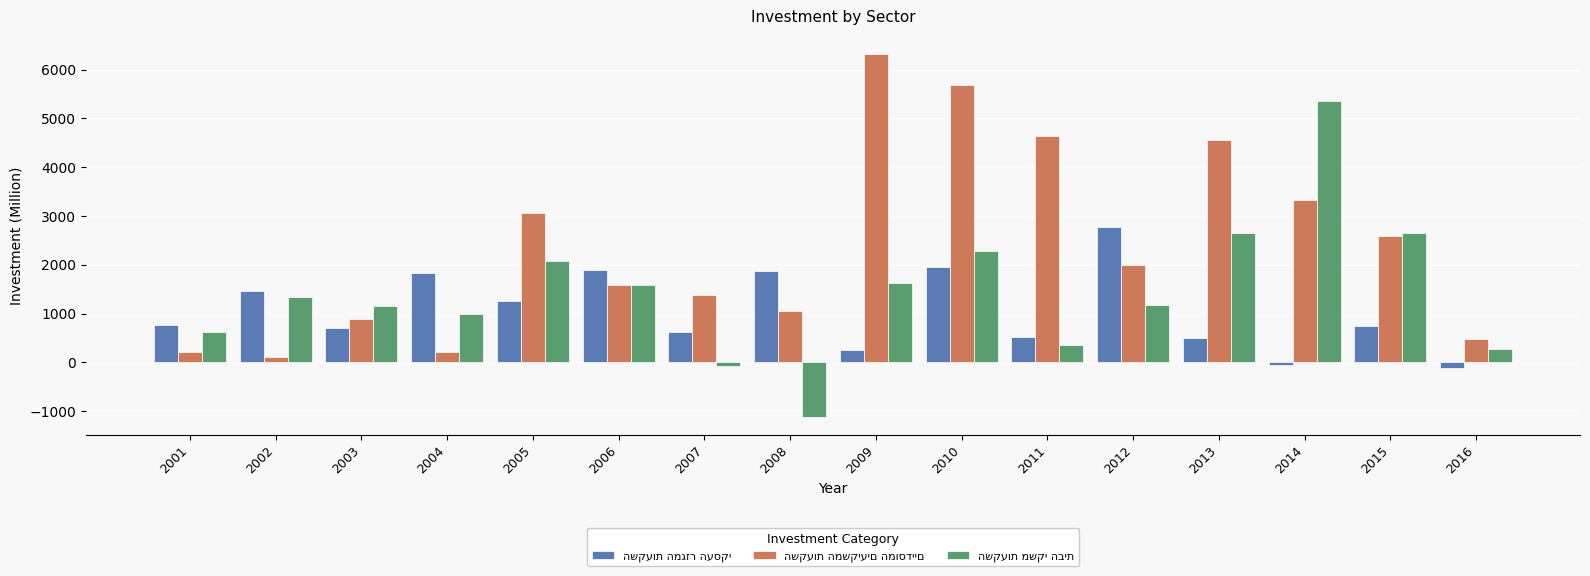

Which label corresponds to the smallest value in the chart?

2008